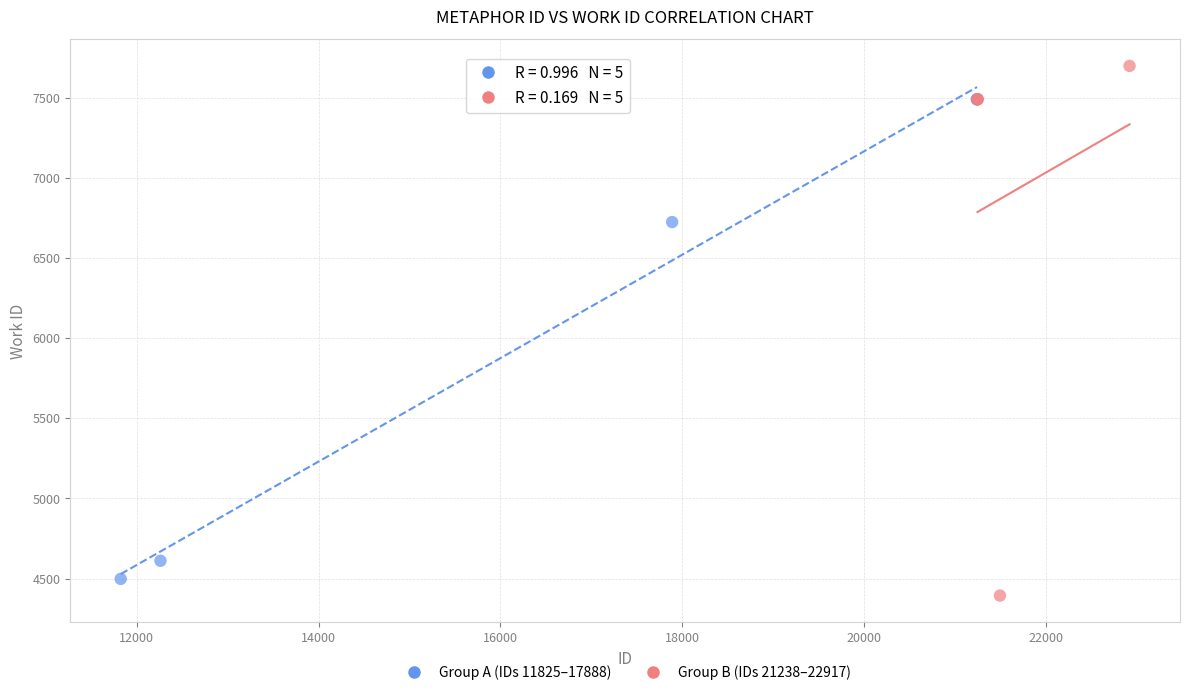

Which series contains the lowest Y value?

Group B (IDs 21238–22917)